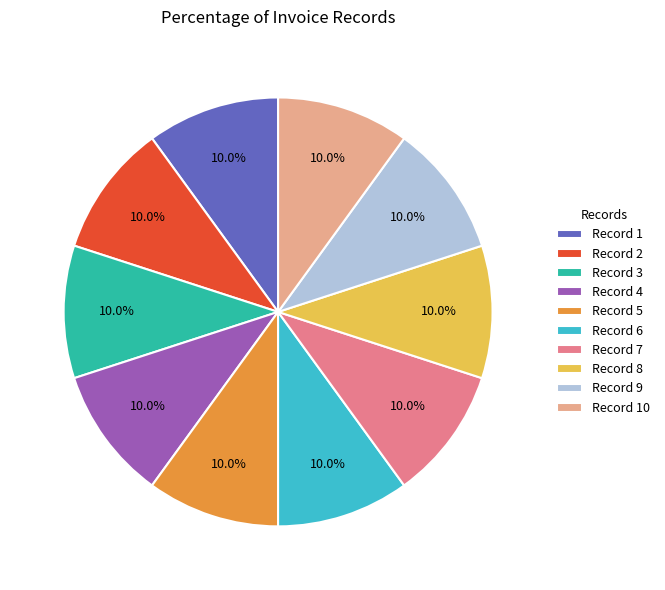

Is Record 6 the majority of the pie?

No